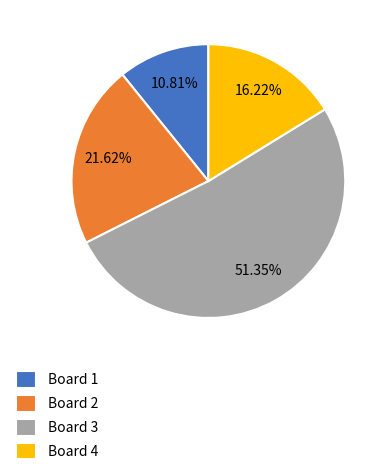

Do Board 3 and Board 4 together represent more than half of the pie?

Yes